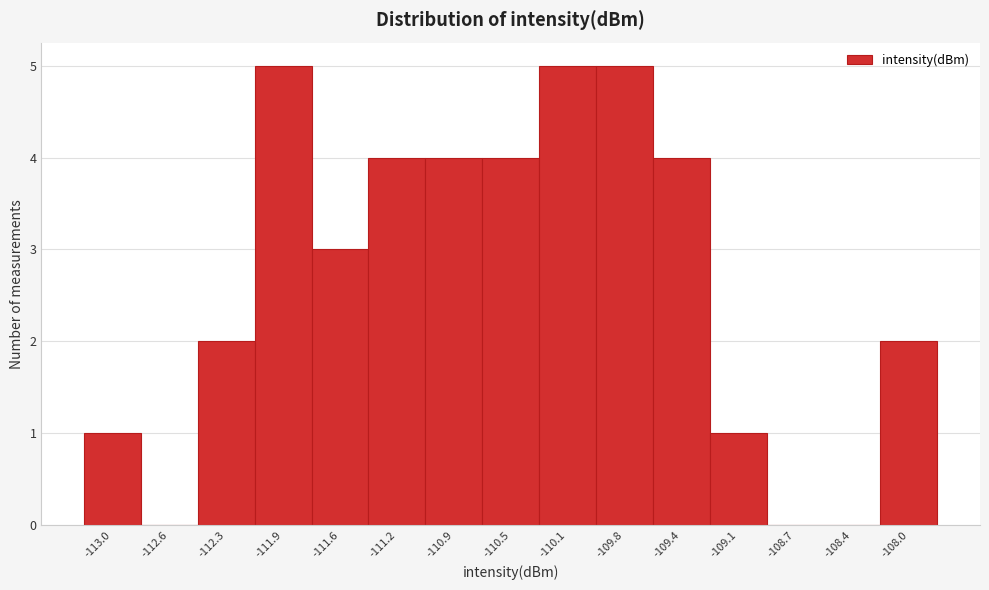

Reading right to left, list all the values displayed in this chart.

-108.0=2	-108.4=0	-108.7=0	-109.1=1	-109.4=4	-109.8=5	-110.1=5	-110.5=4	-110.9=4	-111.2=4	-111.6=3	-111.9=5	-112.3=2	-112.6=0	-113.0=1